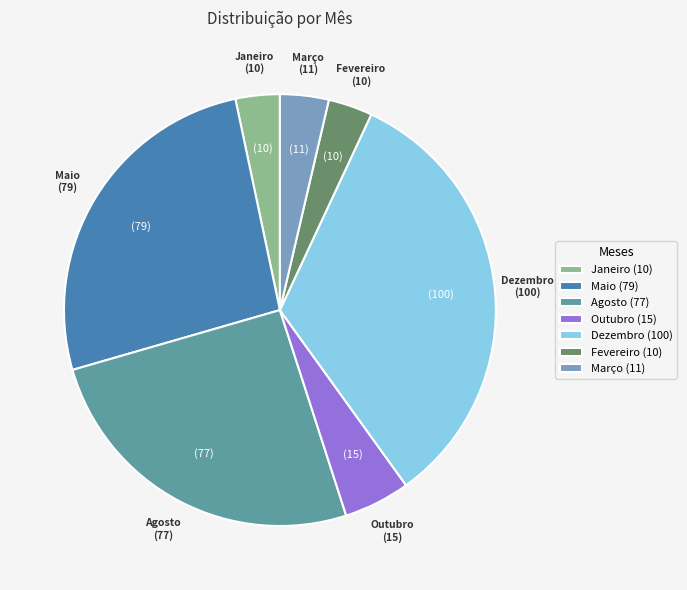

Does Janeiro represent more than half of the total?

No